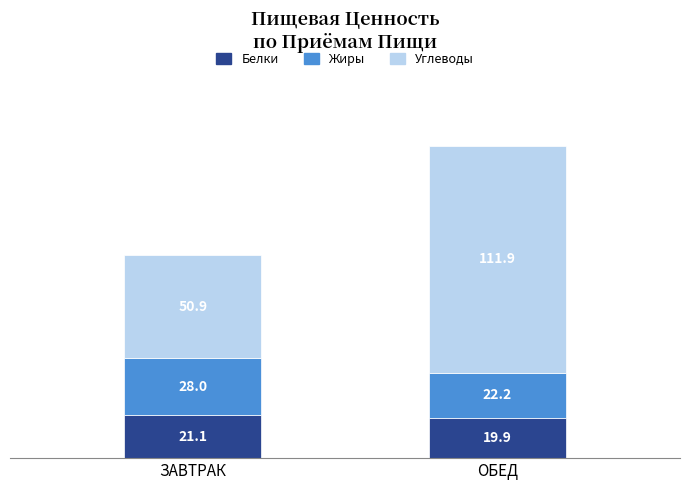

The value of Белки at ОБЕД is 35.3. True or false?

False